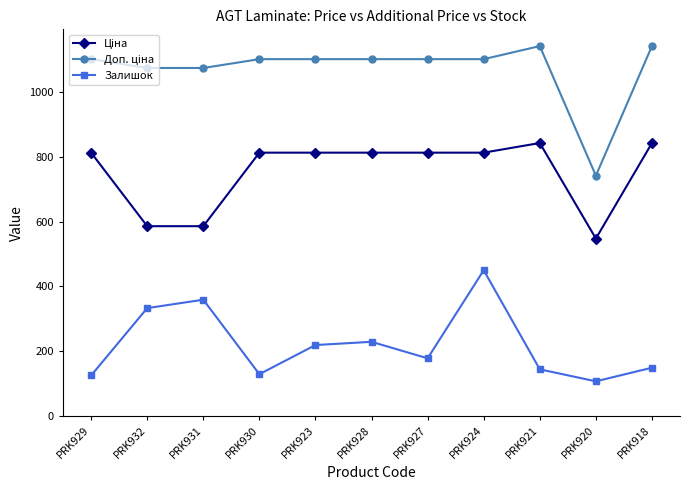

The Залишок series shows 80.5 at PRK931. True or false?

False